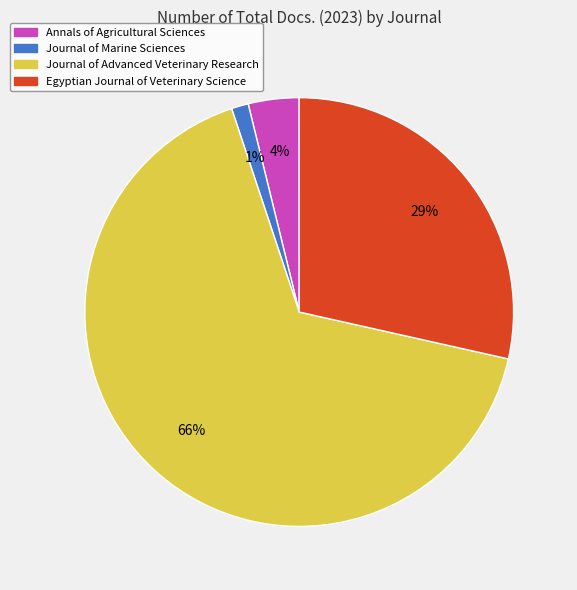

To the nearest percent, what percentage of the pie is Egyptian Journal of Veterinary Science?

29%